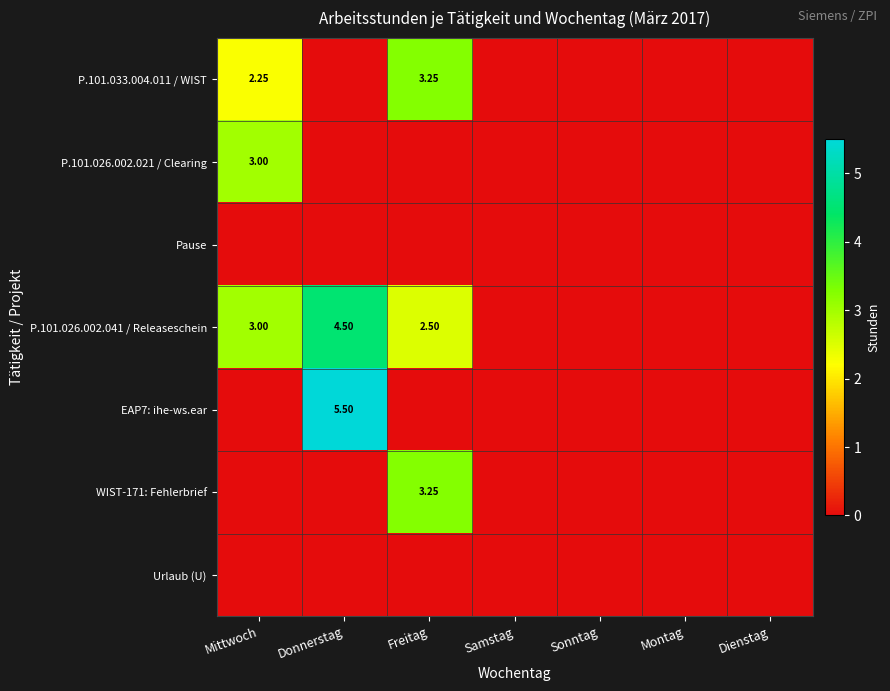

At which category does the chart reach its minimum across all series?

Donnerstag